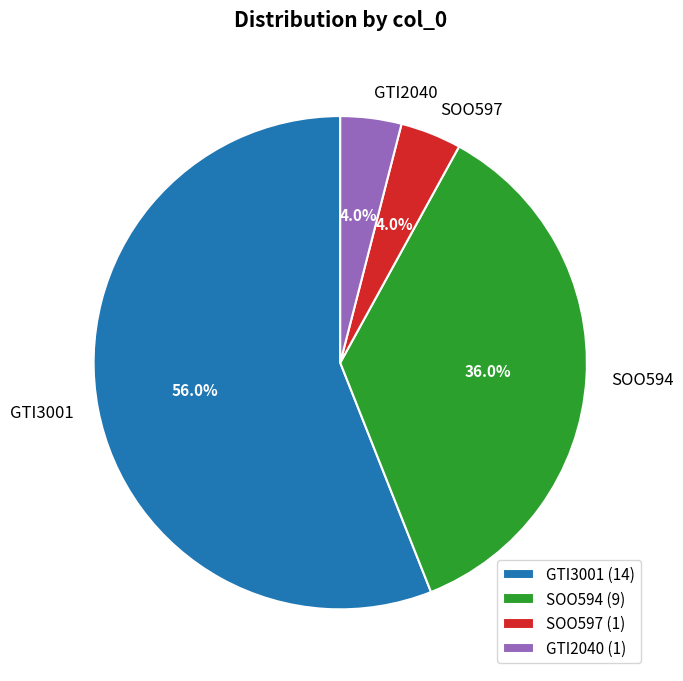

Is there any slice that represents more than half of the pie?

Yes